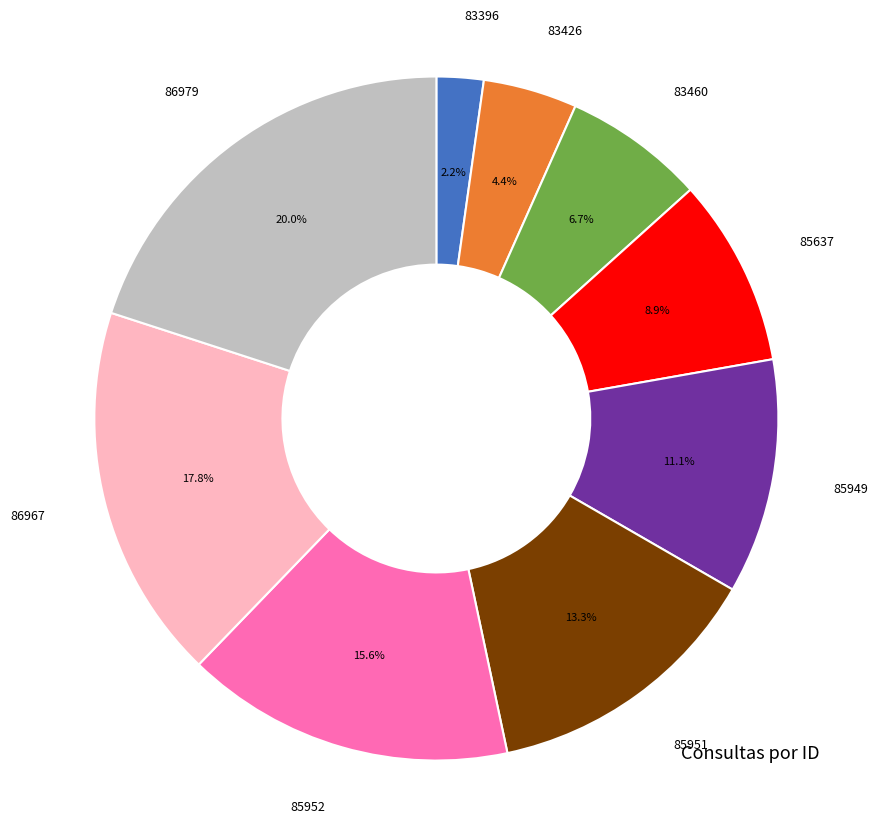

Does any single category account for the majority?

No